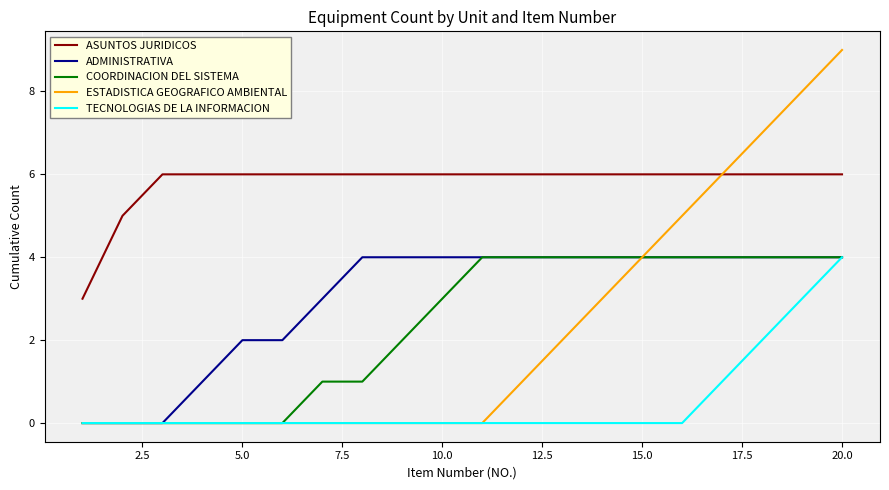

Which series has the largest total across all categories?

ASUNTOS JURIDICOS